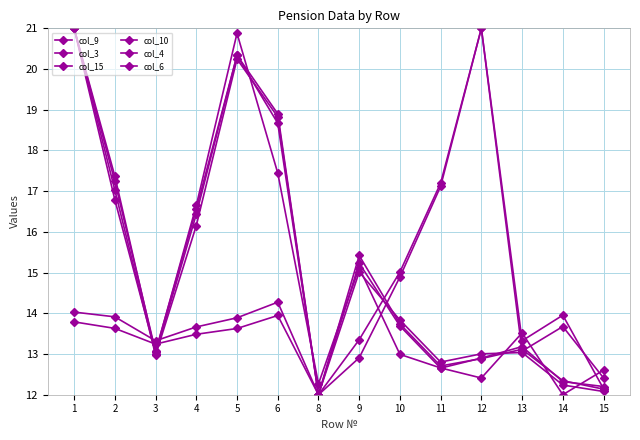

How many distinct data groups are displayed?

6